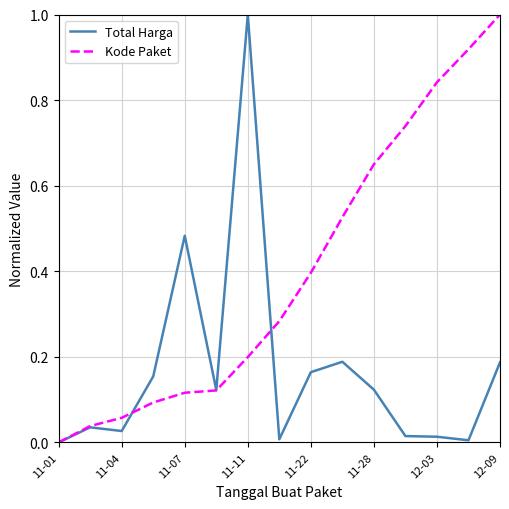

What is the greatest value displayed?

1.0